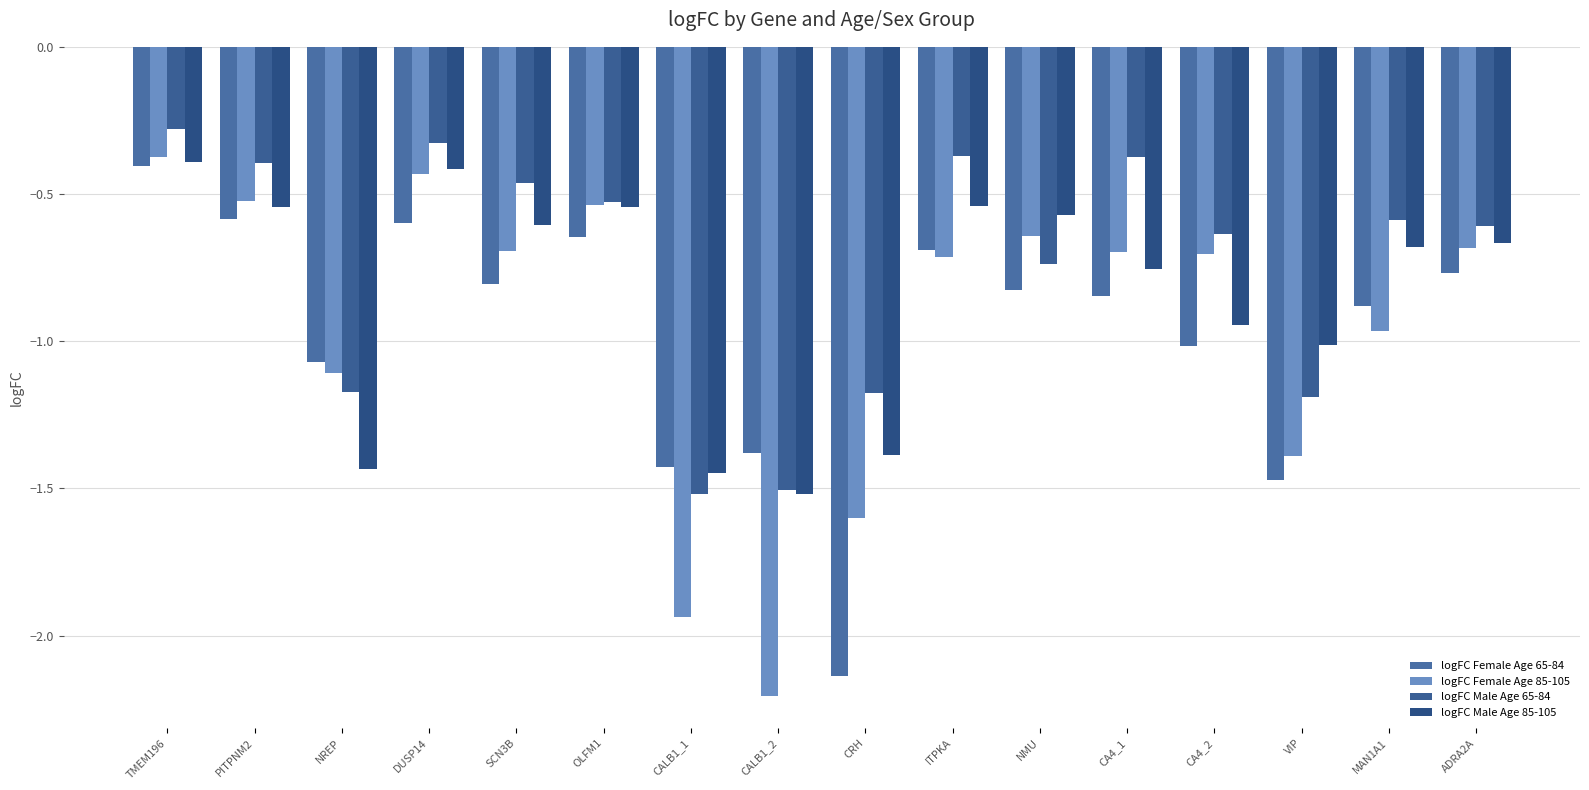

What is the smallest value displayed?

-2.2